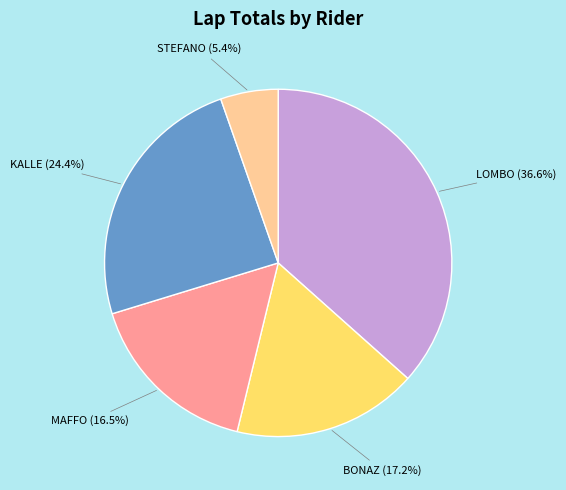

Approximately how many times larger is the value at LOMBO compared to STEFANO?

6.8